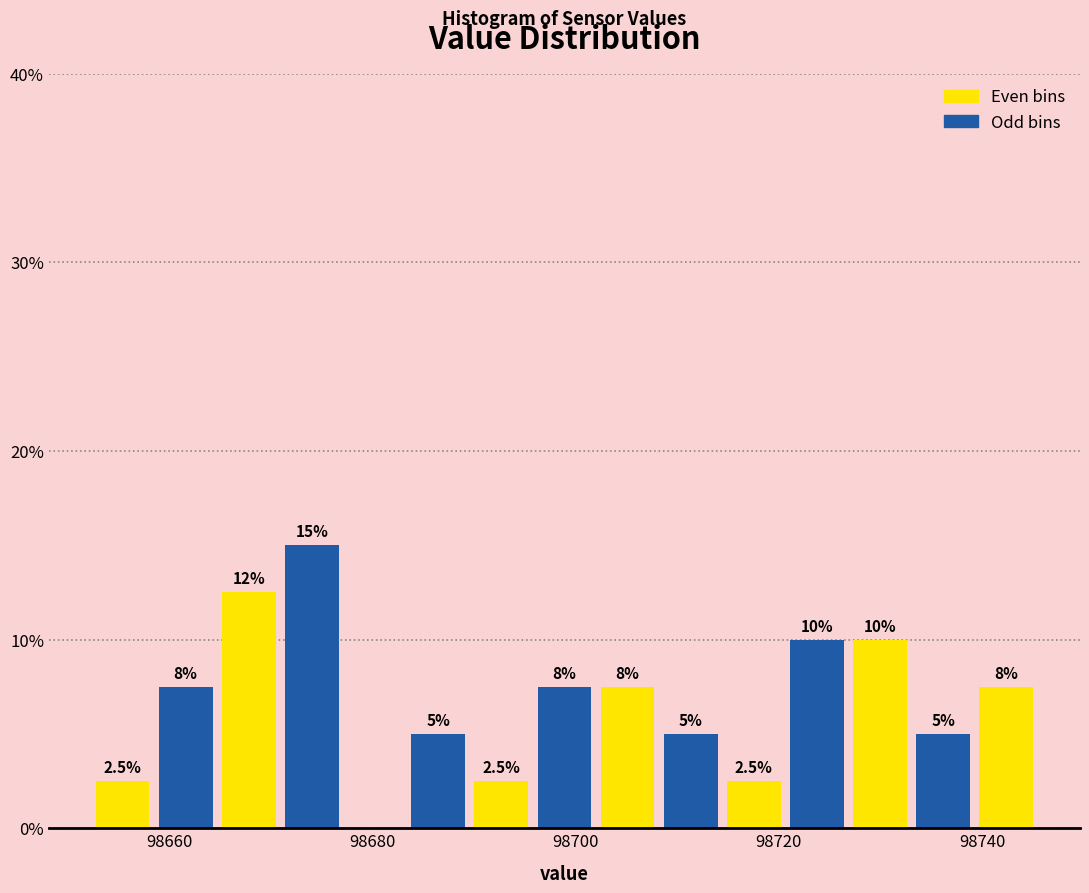

Around what value on the x-axis is the tallest bar? Give the approximate position of its centre, as read against the axis.

98674